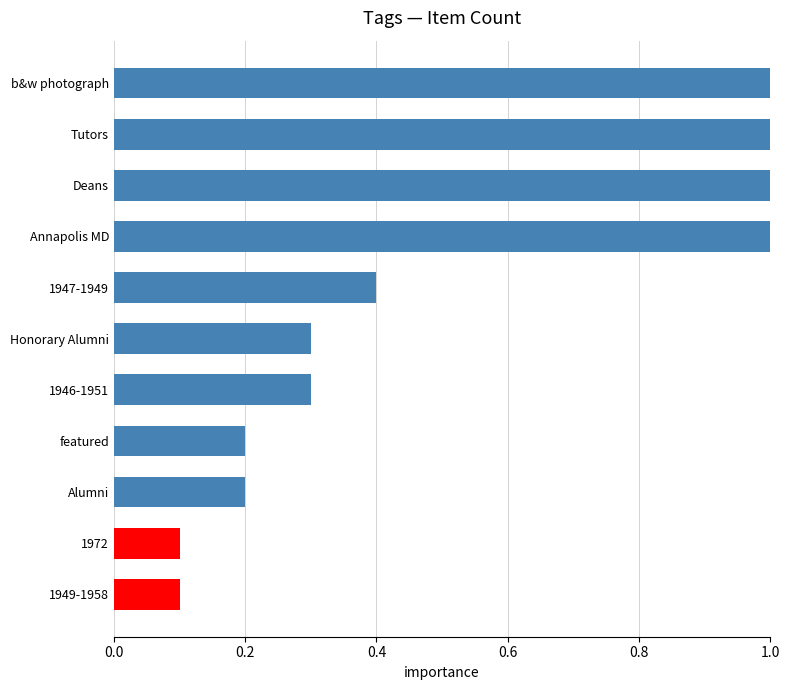

What is the smallest value displayed?

0.1